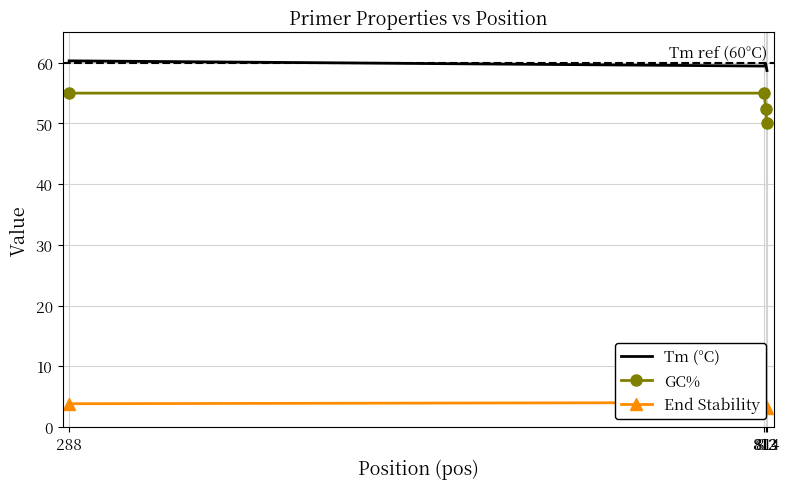

How many distinct data groups are displayed?

3